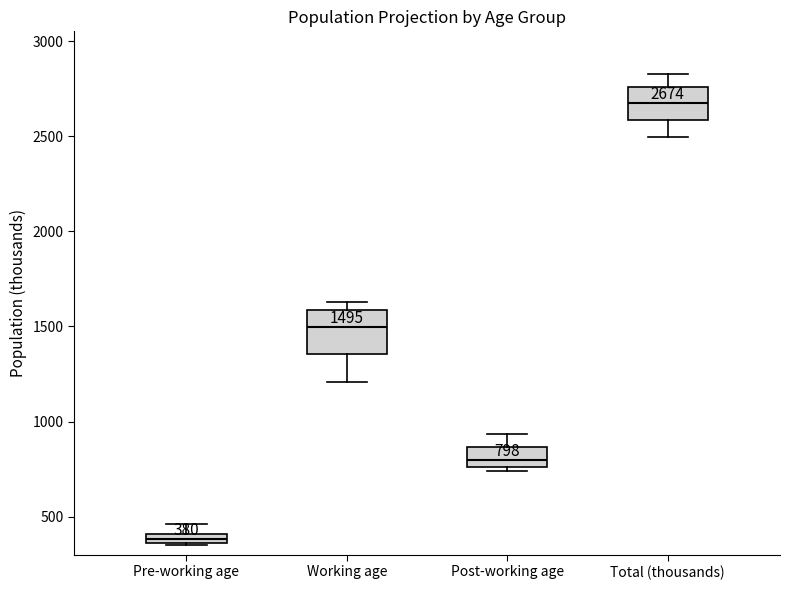

Comparing the boxes themselves (not the whiskers), which one is the tallest?

Working age